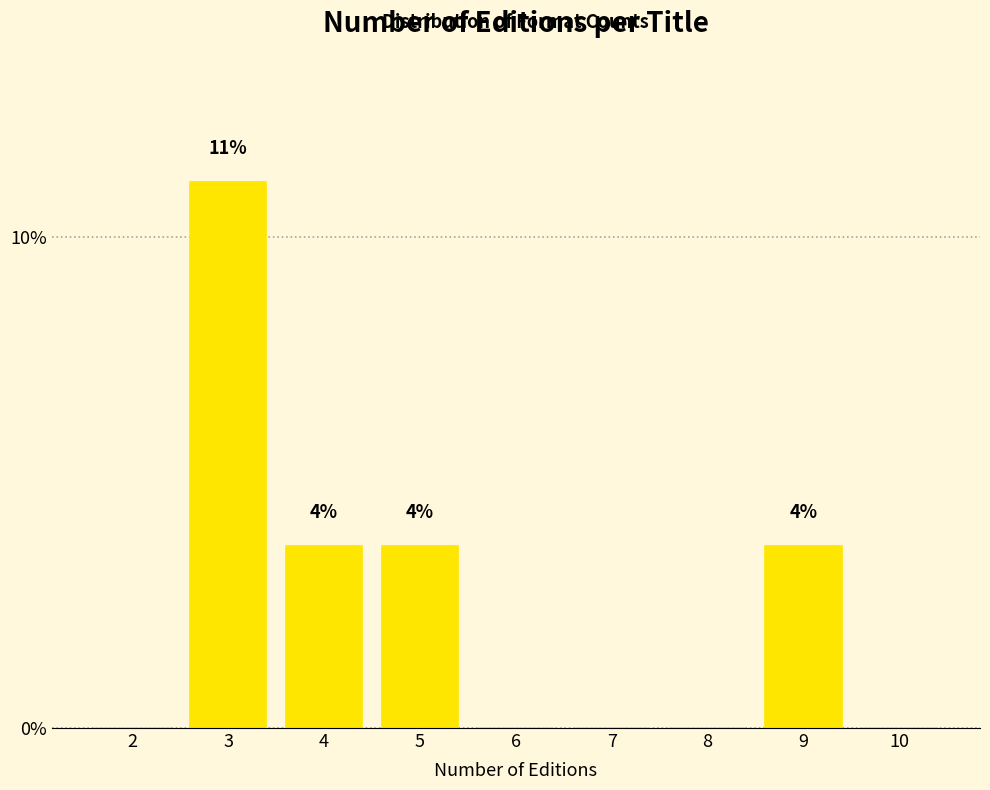

Reading right to left, list all the values displayed in this chart.

10=0.0	9=3.7	8=0.0	7=0.0	6=0.0	5=3.7	4=3.7	3=11.1	2=0.0